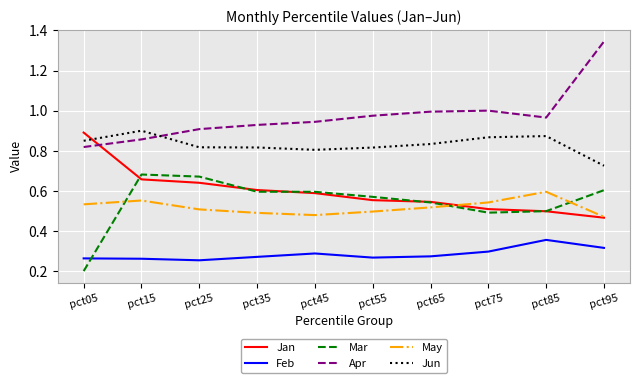

True or false: Mar and May intersect in this chart.

True